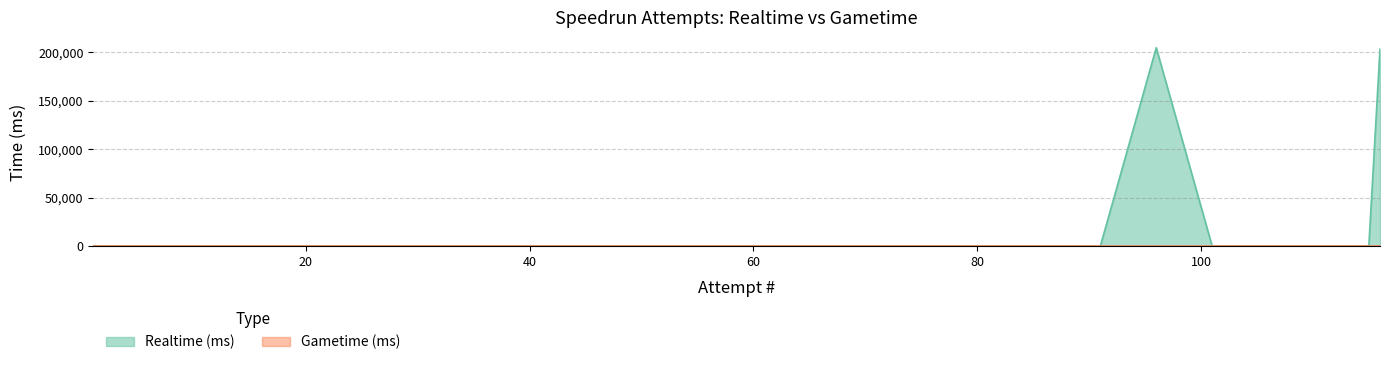

Rank the categories by value from highest to lowest.

96, 116, 1, 6, 11, 16, 21, 26, 31, 36, 41, 46, 51, 56, 61, 66, 71, 76, 81, 86, 91, 101, 106, 107, 111, 115